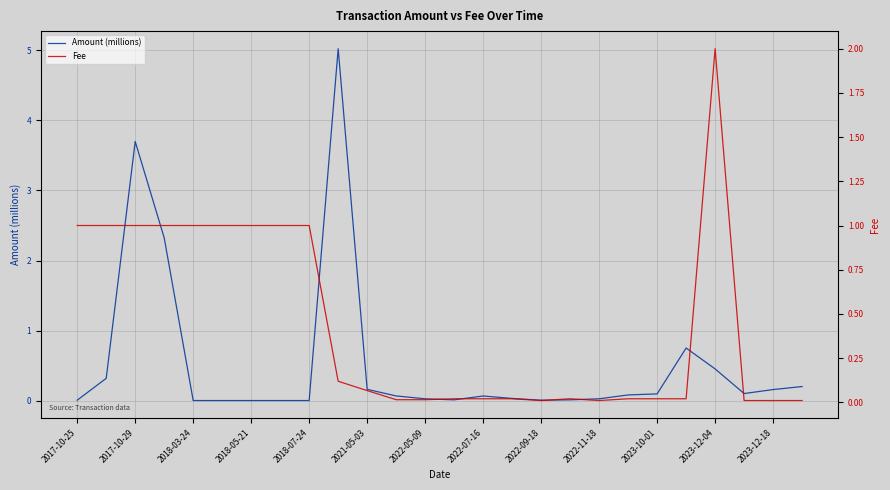

True or false: Amount (millions) has a value of 0.0 at 2018-07-24.

True